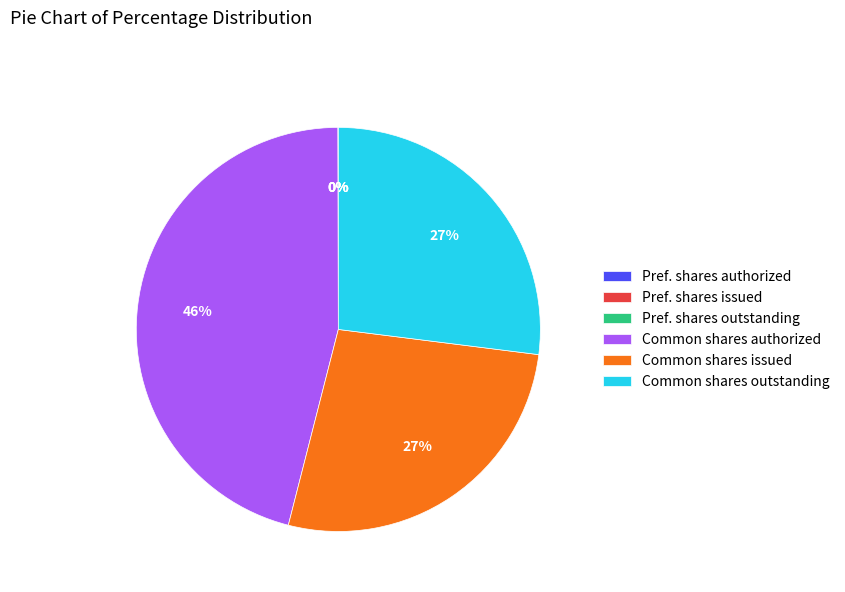

Combined, do Common shares issued and Common shares outstanding account for over 50%?

Yes